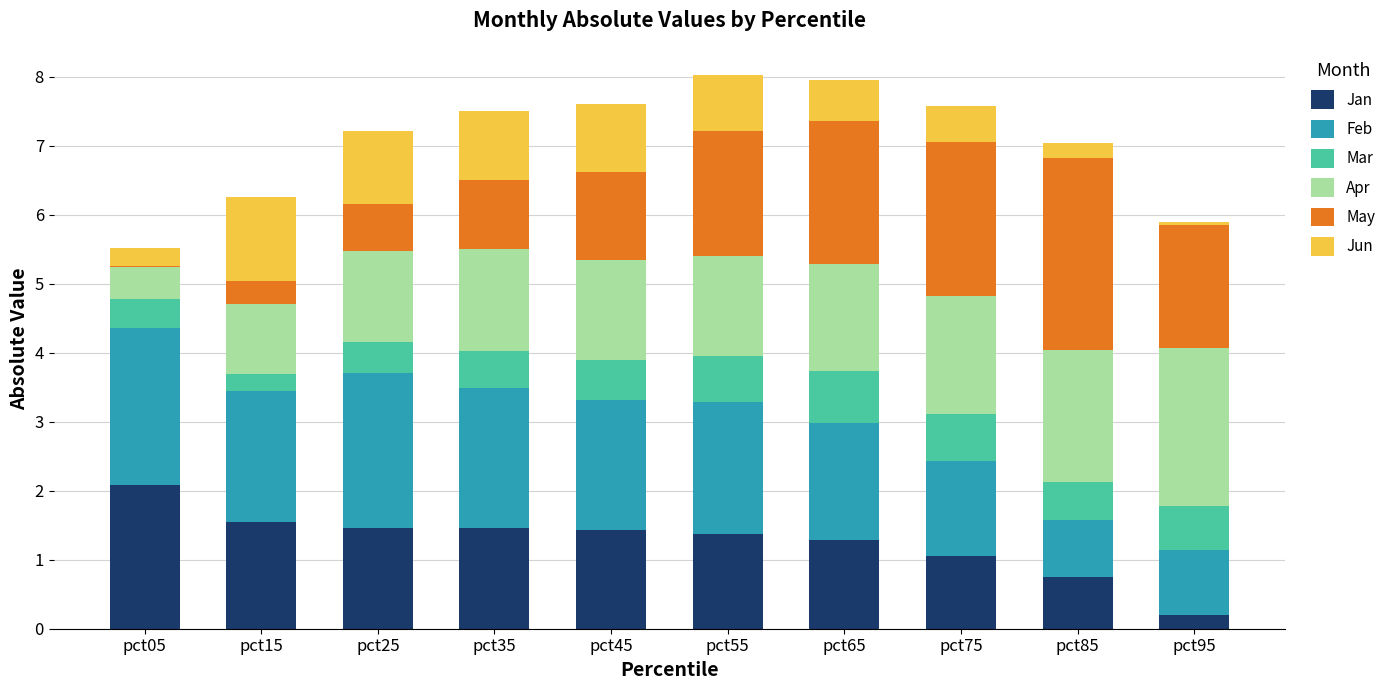

Are the bars horizontal?

No